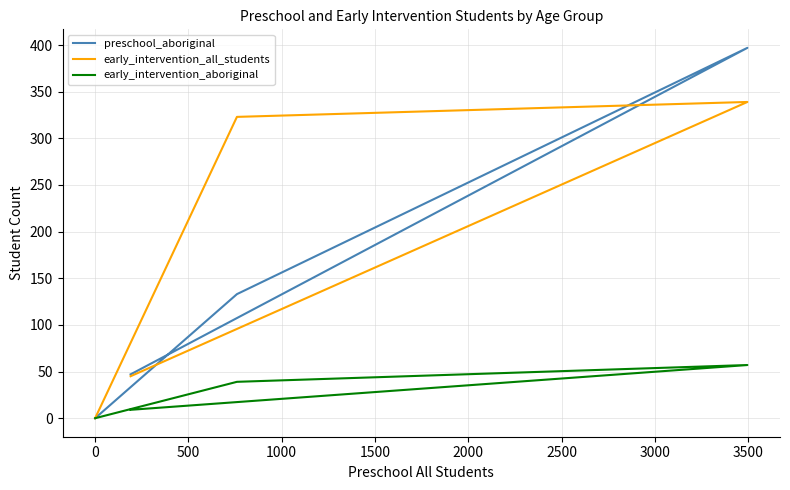

At 500, list the series in order from largest to smallest.

early_intervention_all_students, preschool_aboriginal, early_intervention_aboriginal